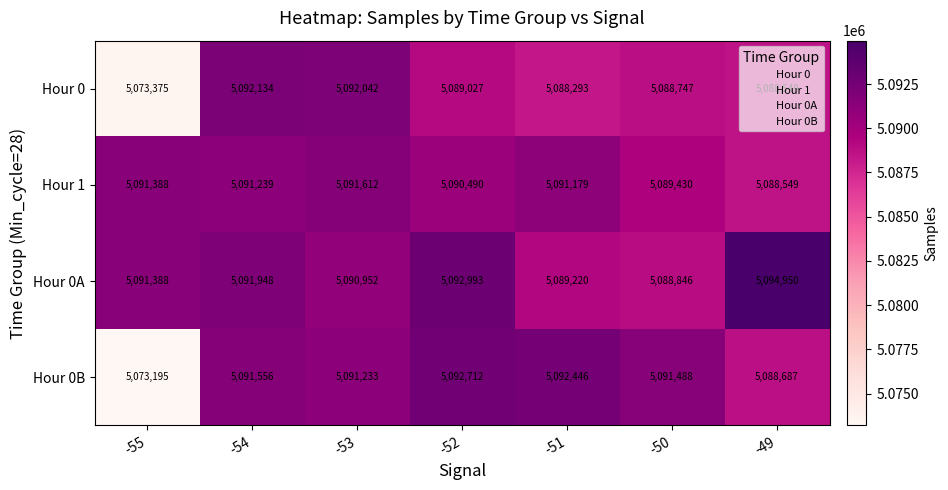

The value of Hour 0 at -53 is 8389564. True or false?

False